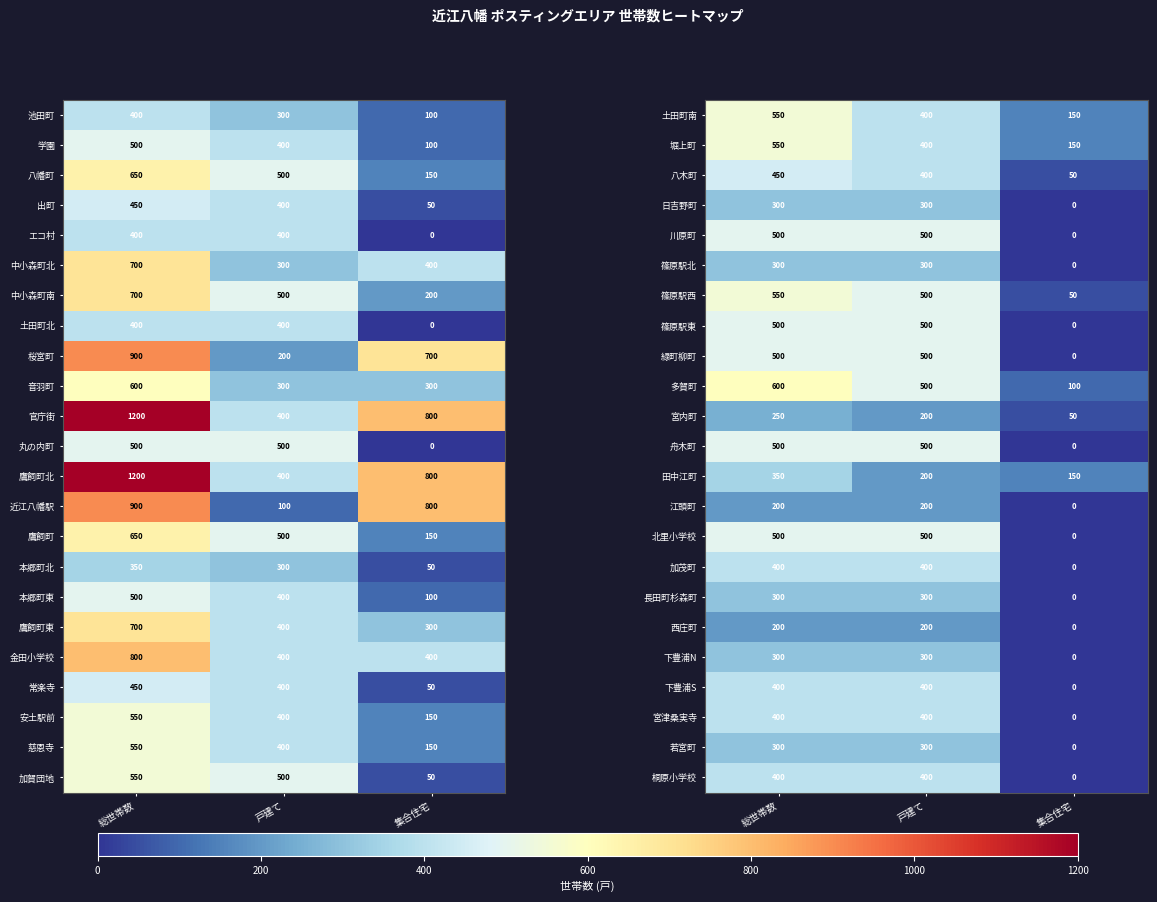

At which label does 若宮町 reach its minimum?

集合住宅